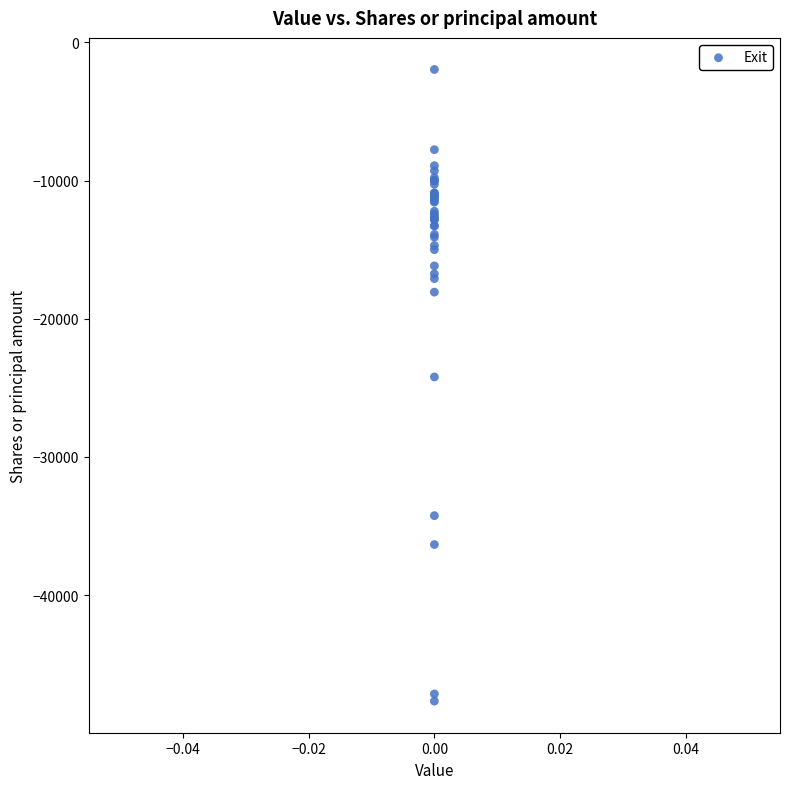

What Y value in the scatter plot is closest to -24816?

-24211